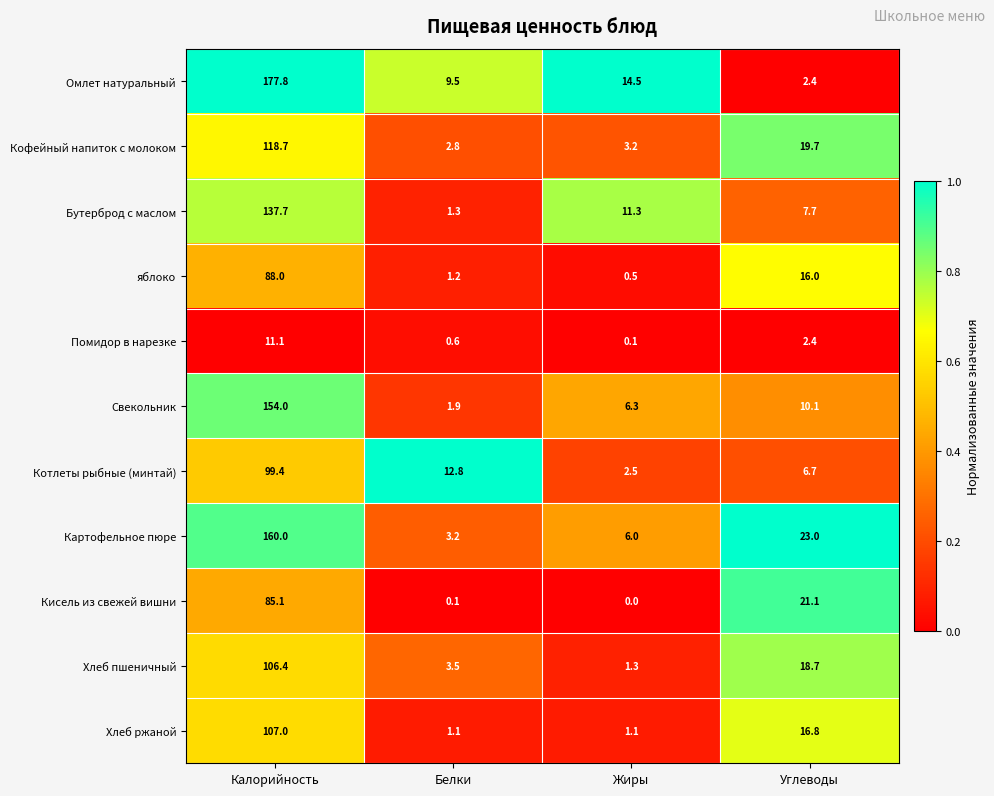

What is the difference between the Хлеб пшеничный values at Жиры and Углеводы?

17.4